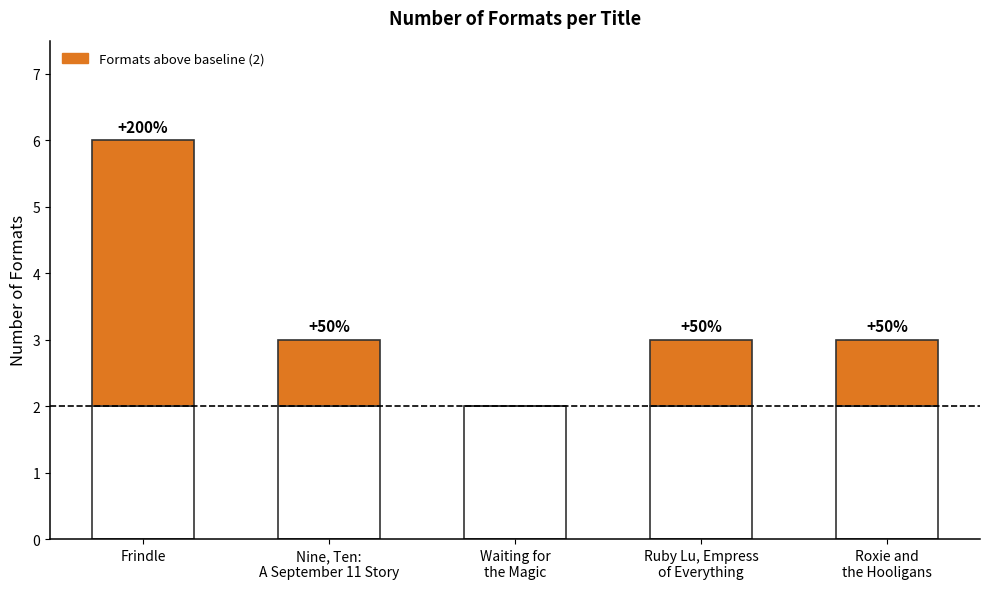

Which category has the lowest value across all series?

Waiting for
the Magic